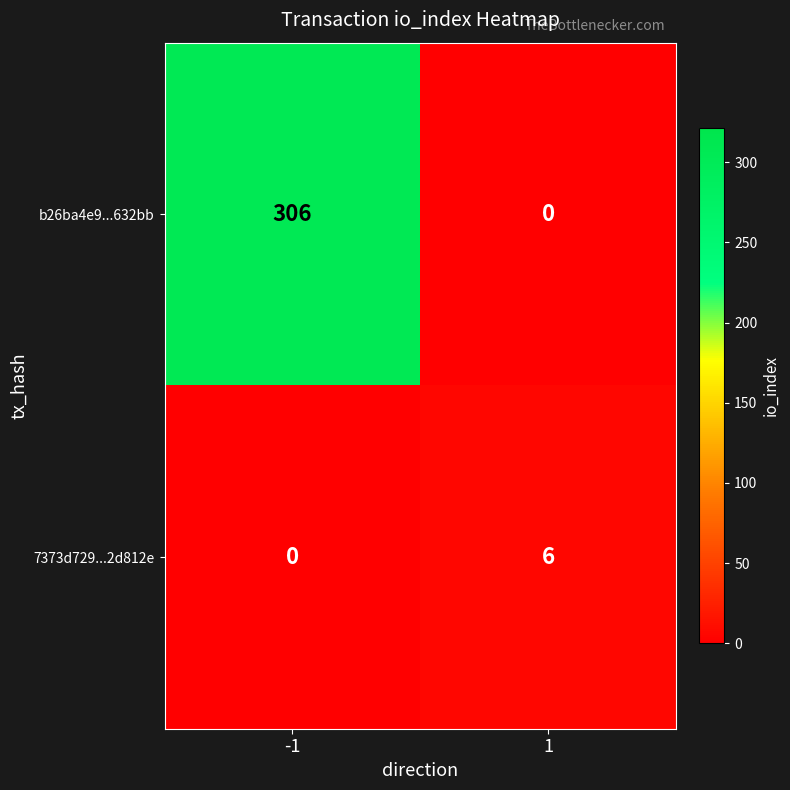

Reading right to left, extract all data points from this chart.

b26ba4e9...632bb: 0	306
7373d729...2d812e: 6	0